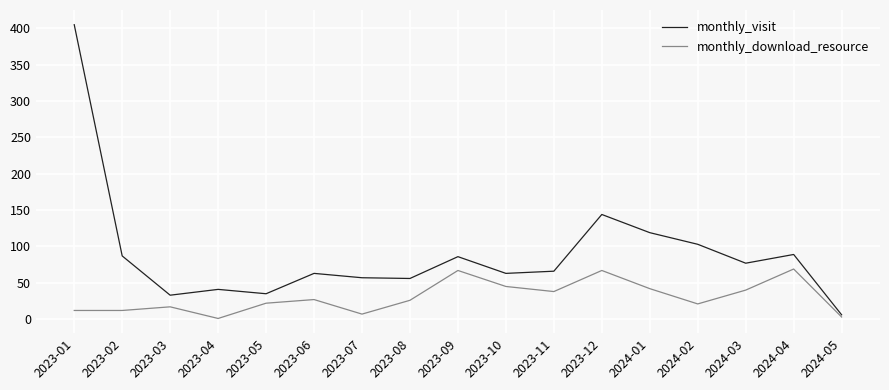

The value of monthly_download_resource at 2023-10 is 73. True or false?

False